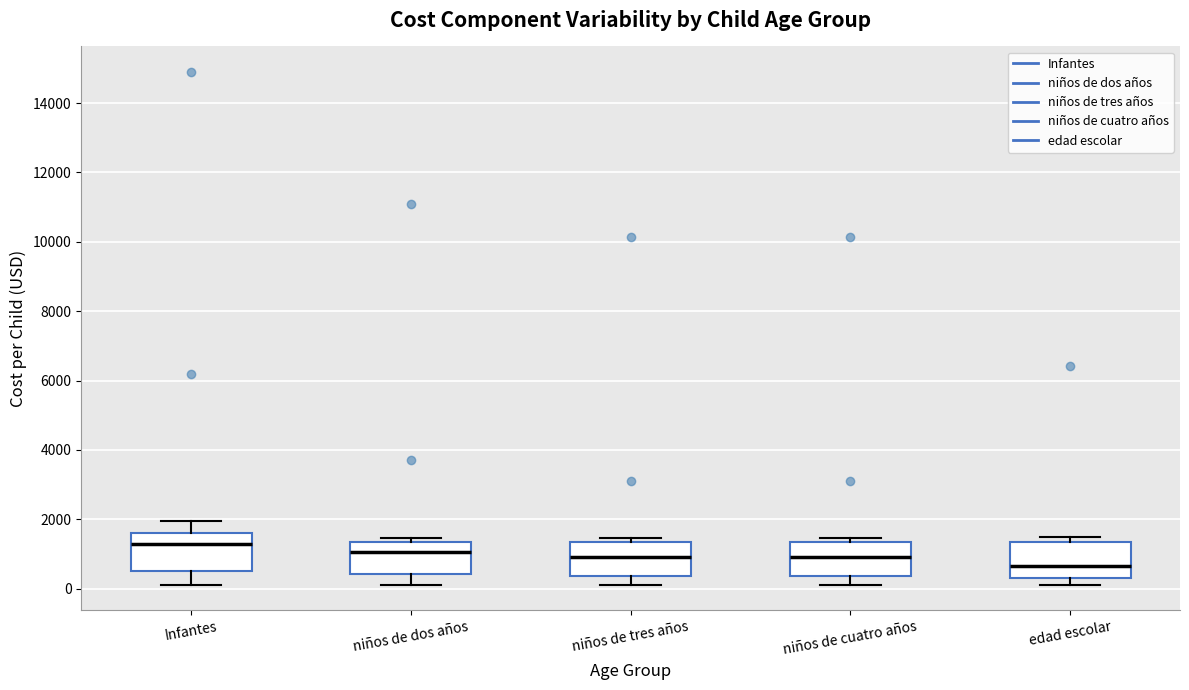

Which box has the lowest median line?

edad escolar